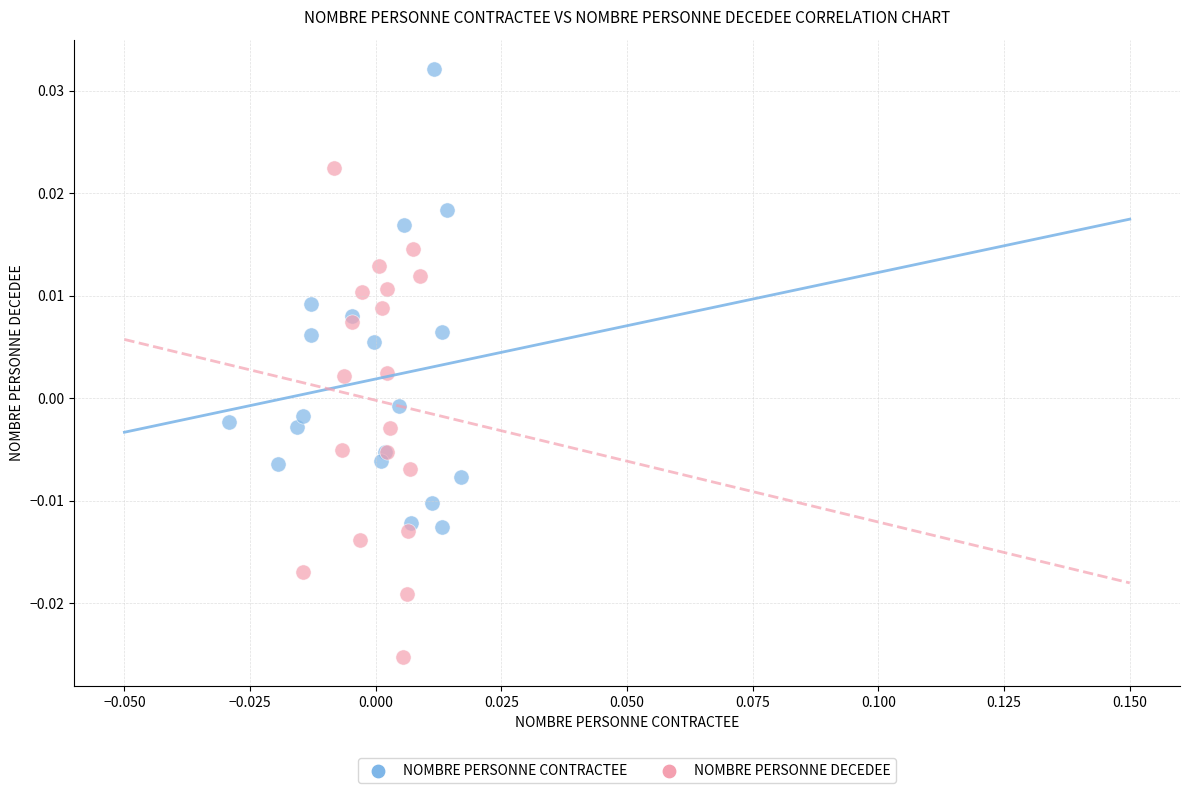

Which series contains the highest Y value?

NOMBRE PERSONNE CONTRACTEE